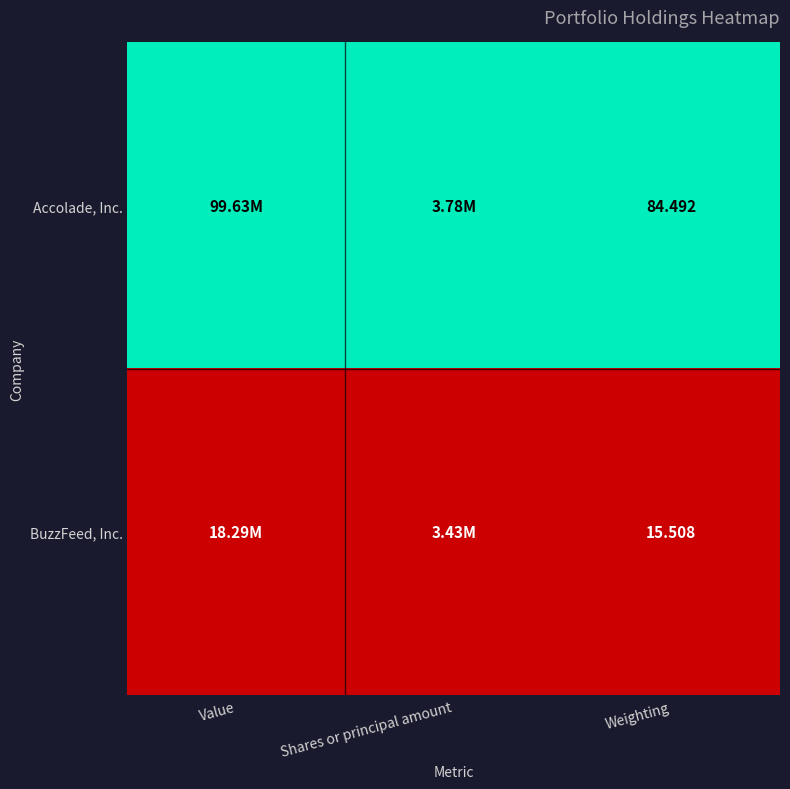

Between Shares or principal amount and Weighting, which series saw the biggest shift?

Accolade, Inc.